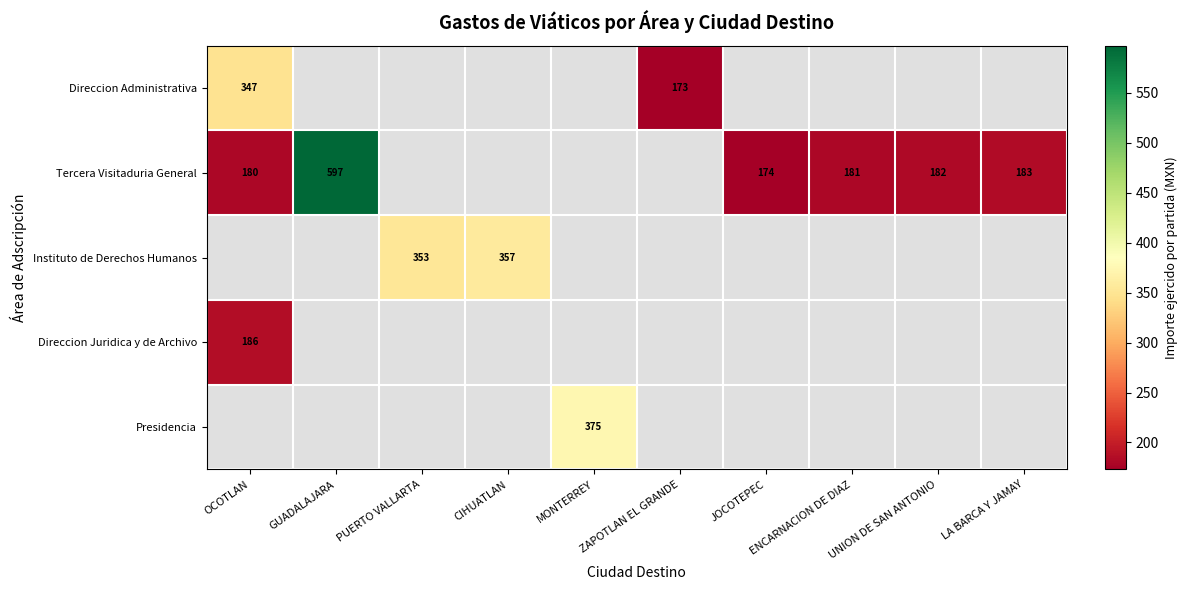

At which category does the chart reach its peak across all series?

GUADALAJARA